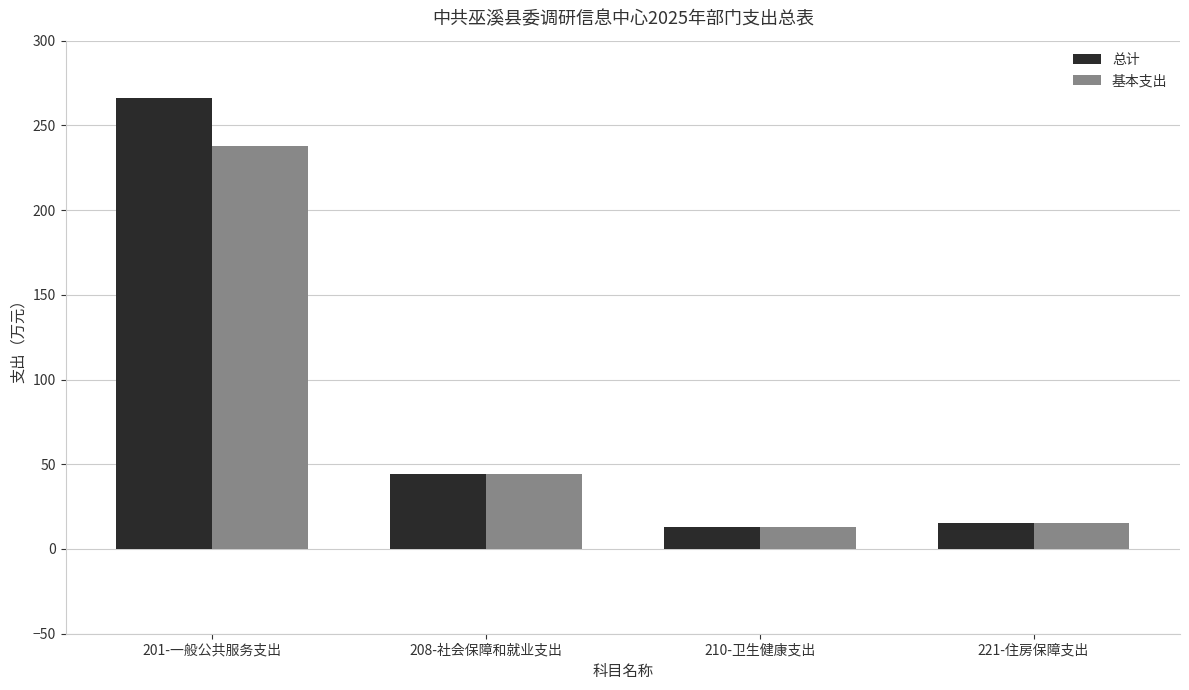

Which category has the highest value across all series?

201-一般公共服务支出